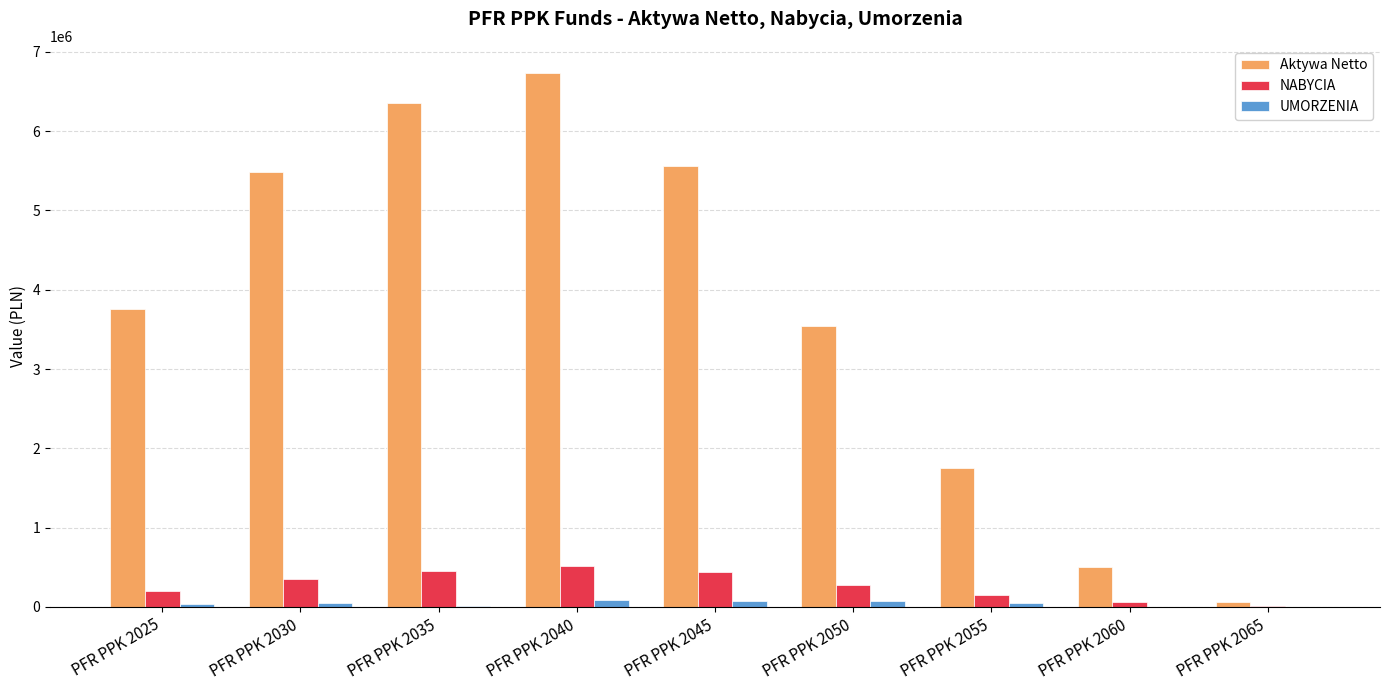

At which category is the sum across all series the highest?

PFR PPK 2040